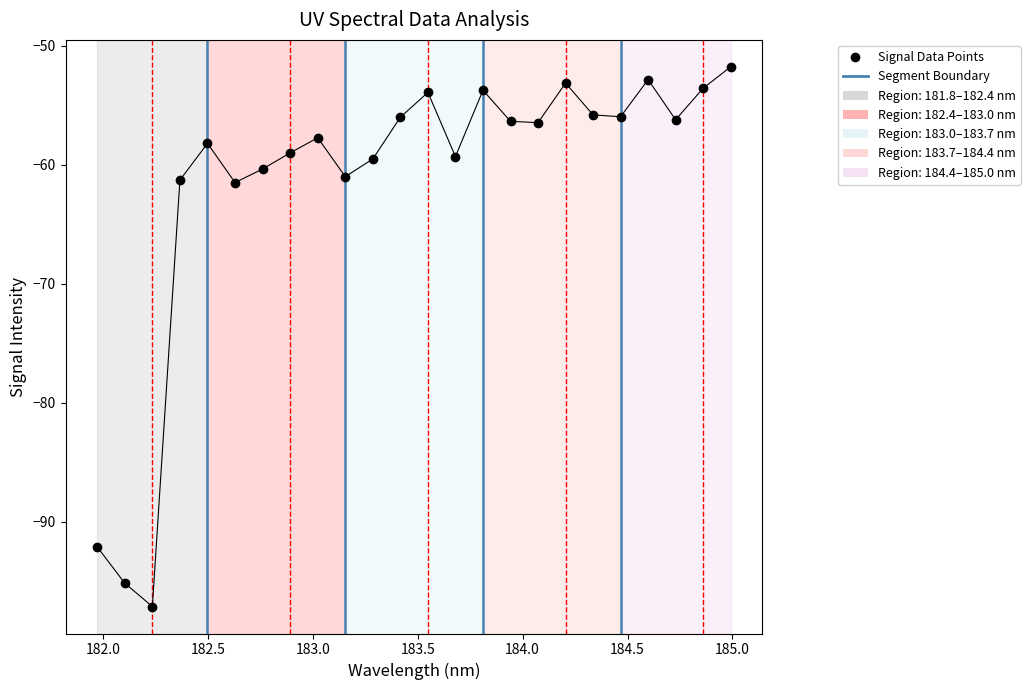

How many interior local peaks (higher than both neighbors) does the data have?

6